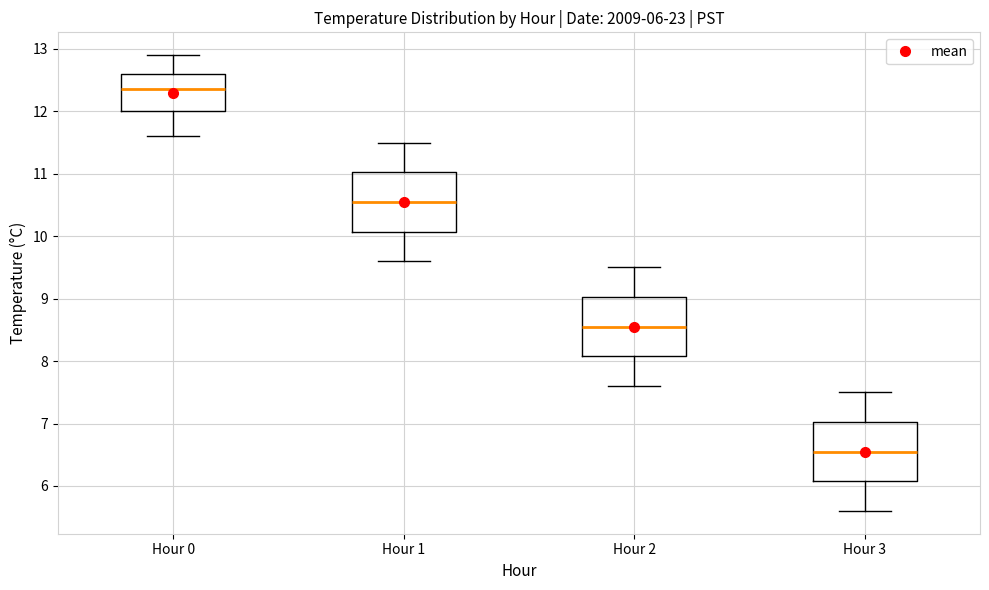

Which box's median line is the highest?

Hour 0